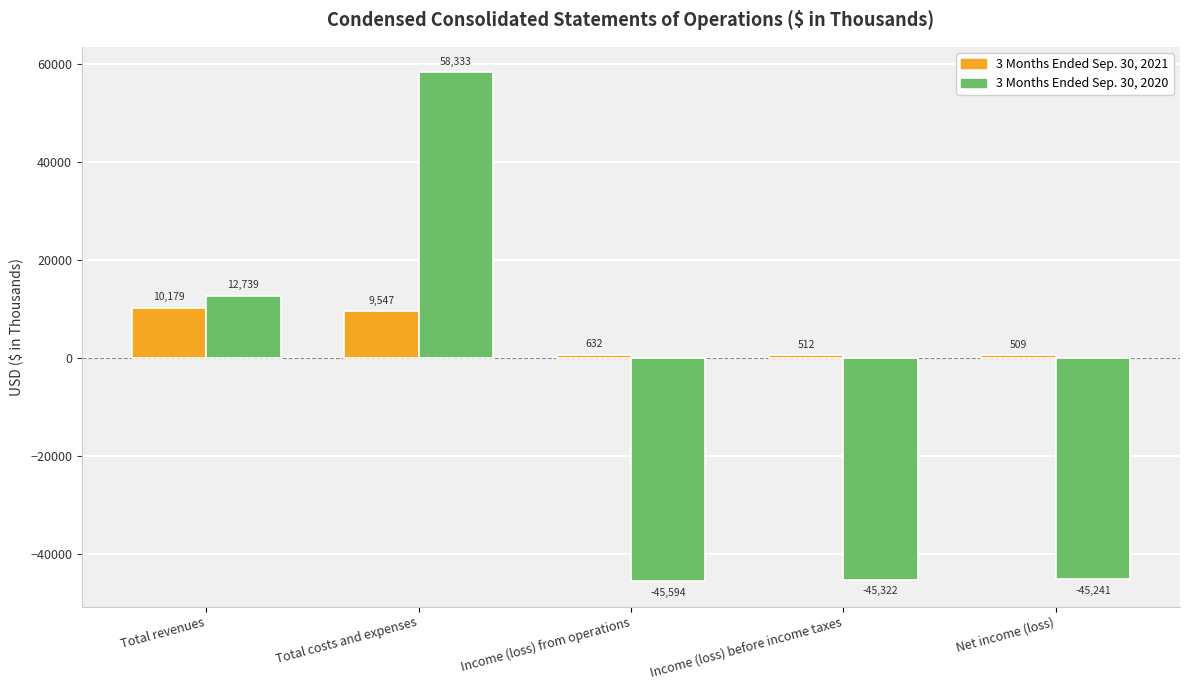

Where is 3 Months Ended Sep. 30, 2021 nearest to the value 5344?

Total costs and expenses